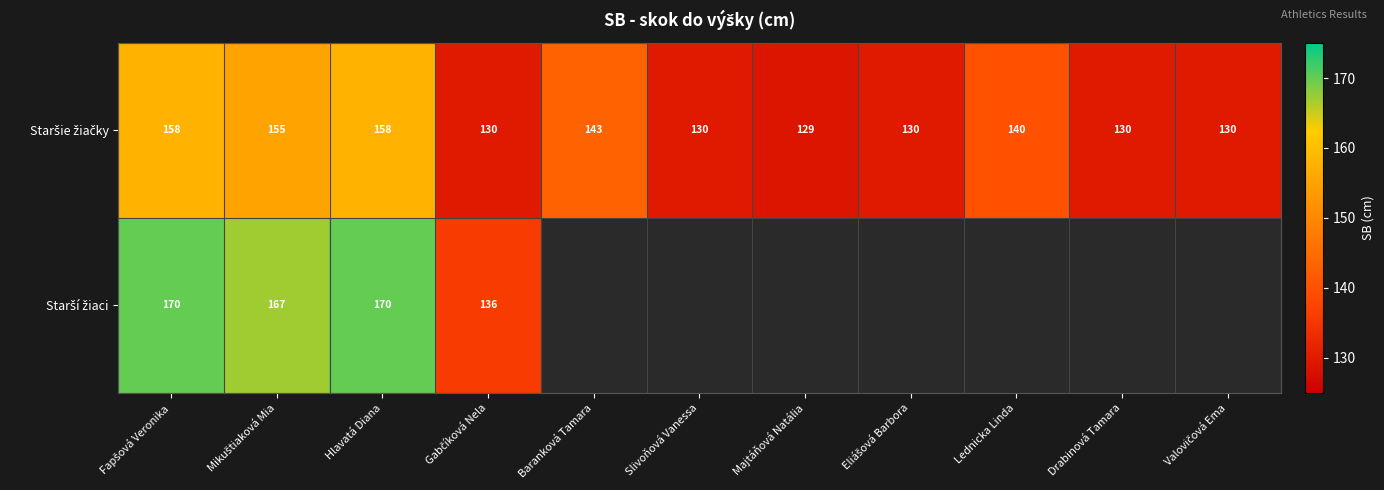

How many series are shown in this chart?

2